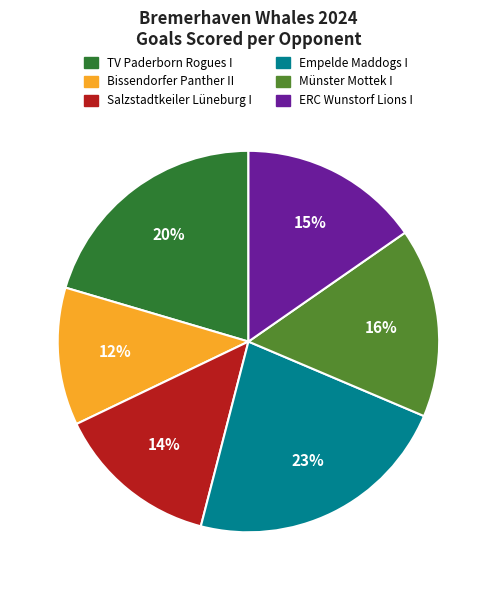

To the nearest percent, what is the difference between the largest and smallest slice percentages?

11%